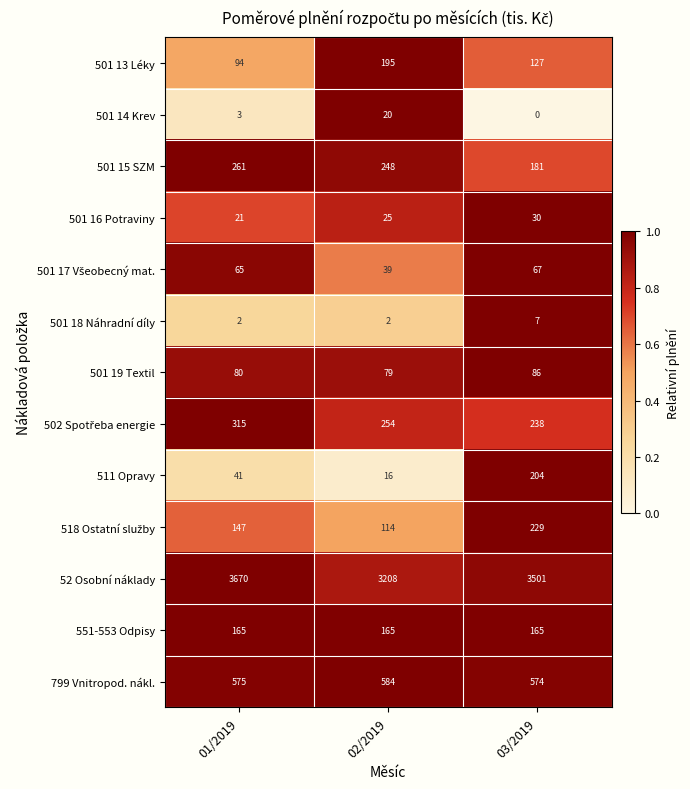

List the labels in order of 52 Osobní náklady value, smallest first.

02/2019, 03/2019, 01/2019